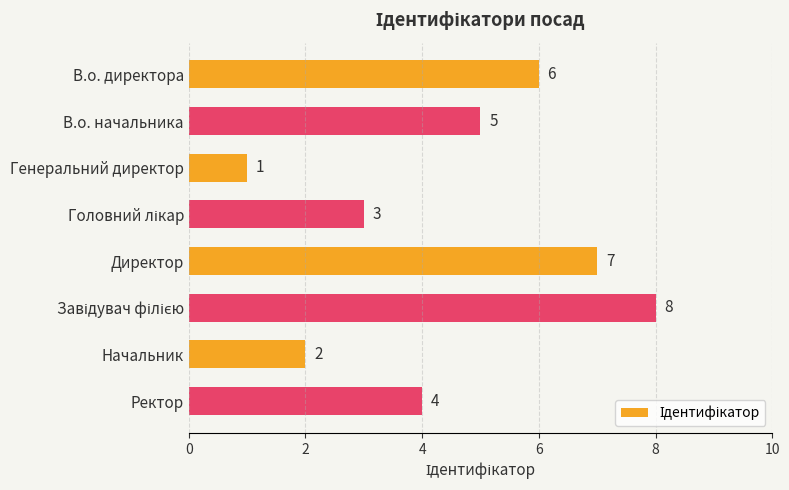

What is the sum of the values at В.о. директора and Начальник?

8